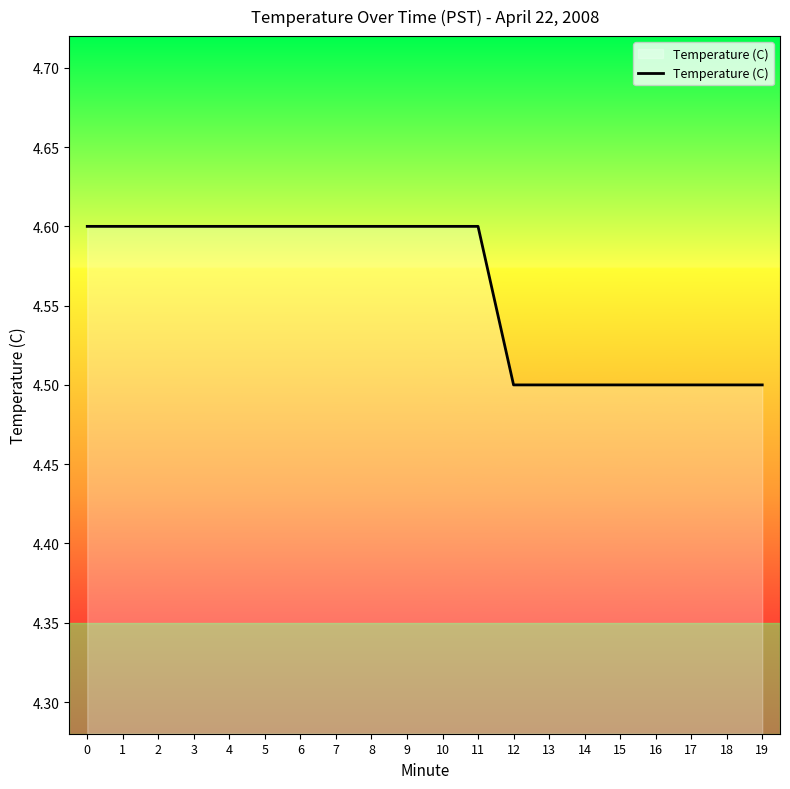

What is the sum of the values at 10 and 6?

9.2